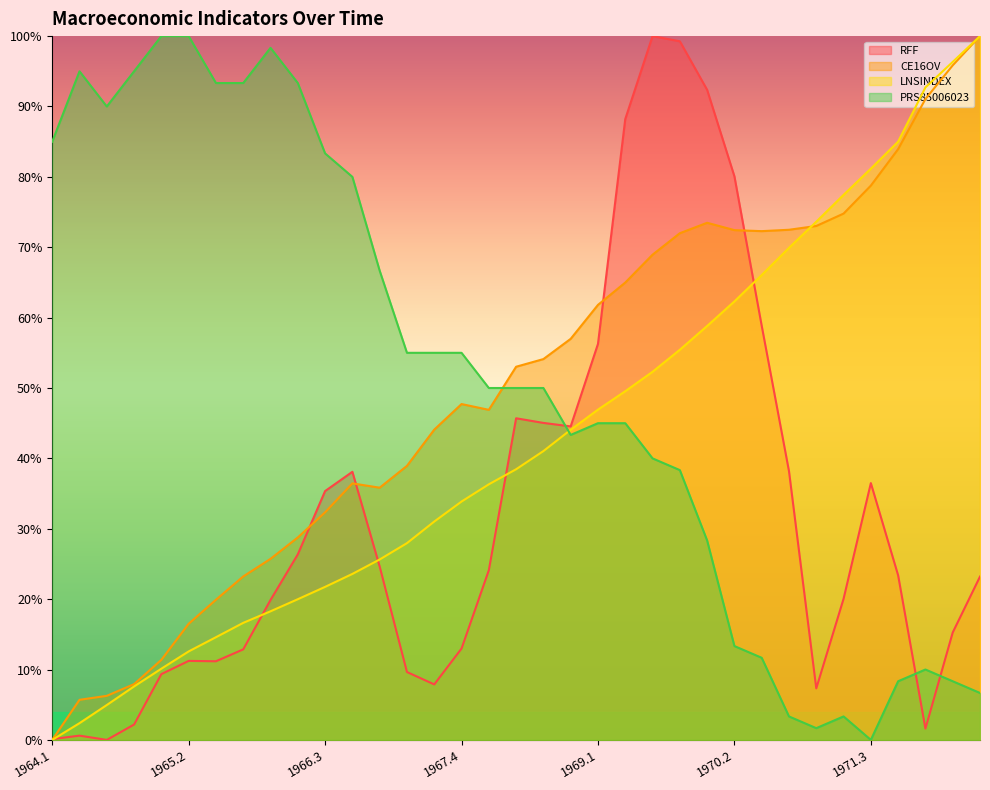

What is the total value across all series at 1966.4?

178.1